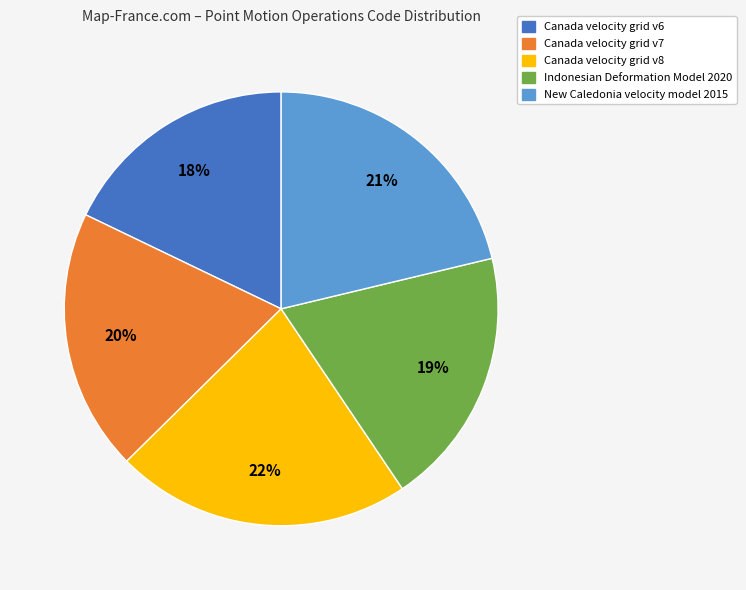

To the nearest percent, what is the difference between the largest and smallest slice percentages?

4%